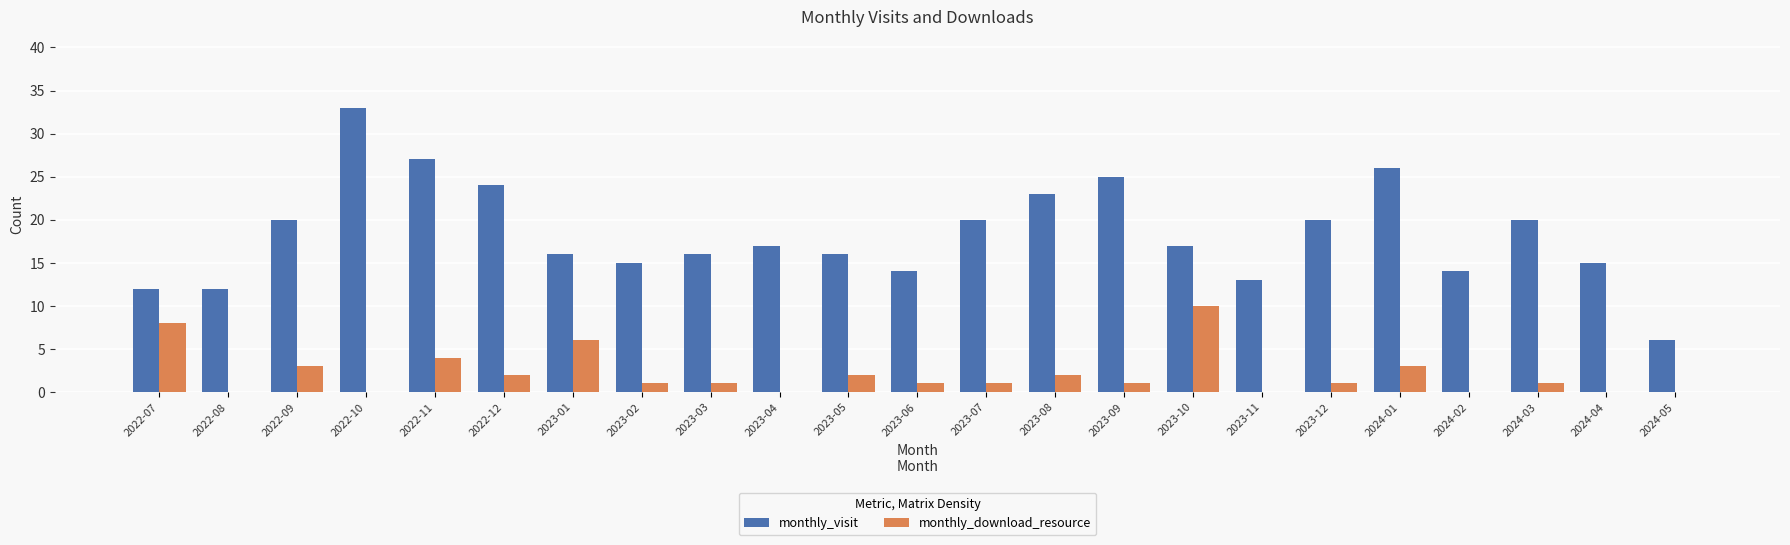

Which category has the highest value across all series?

2022-10